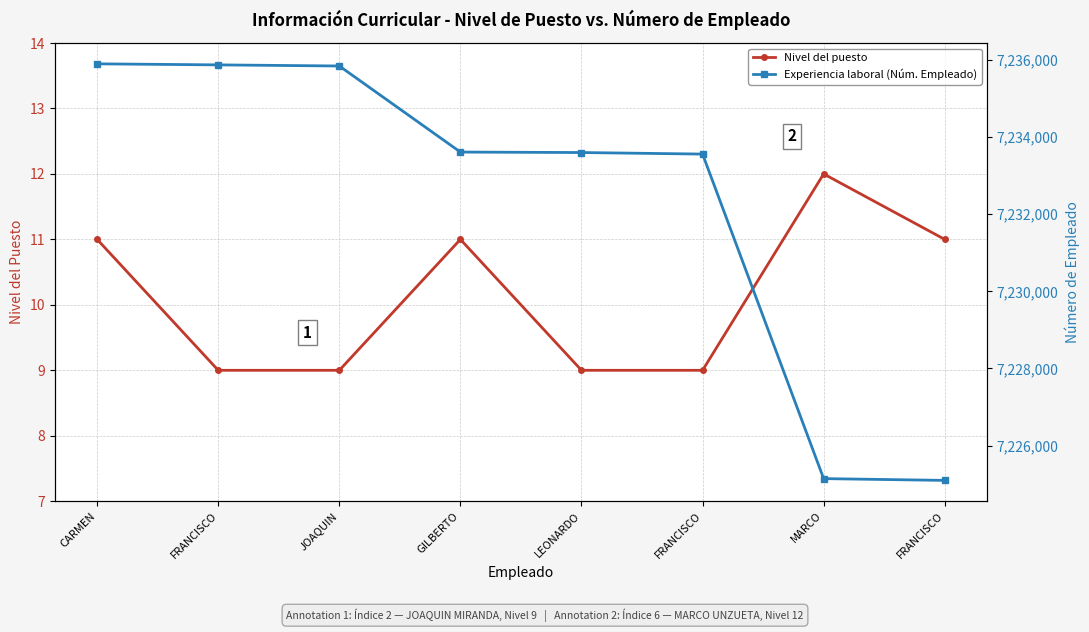

True or false: Nivel del puesto and Experiencia laboral (Núm. Empleado) cross at least once.

False